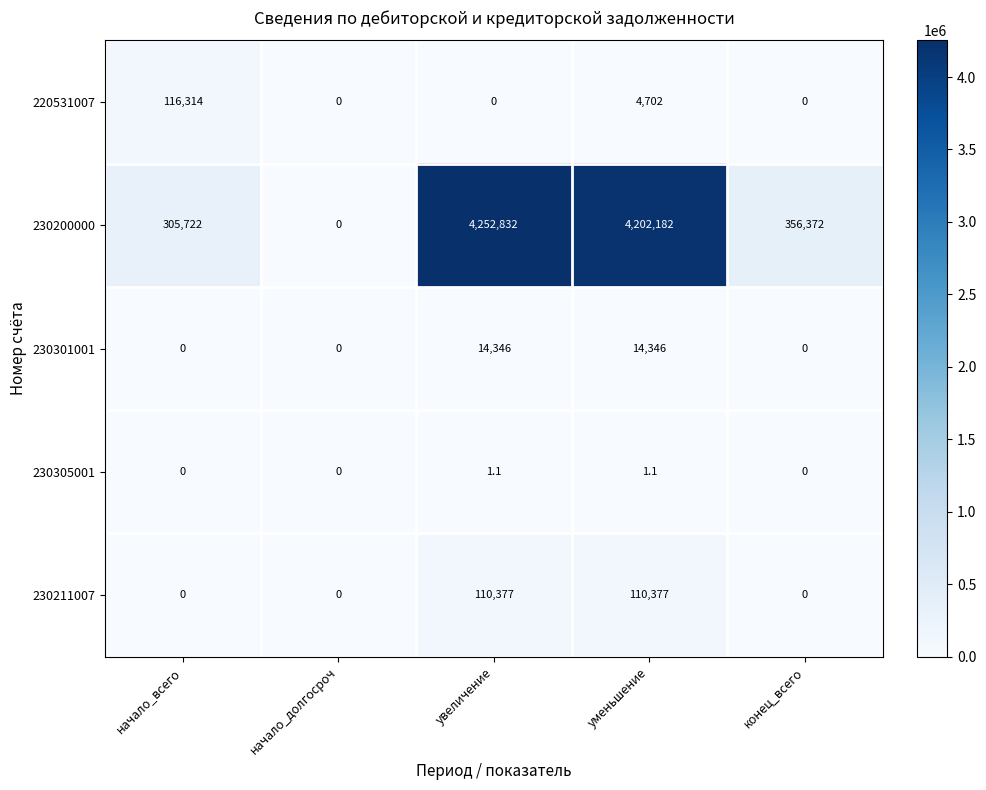

Between начало_всего and конец_всего, which series saw the biggest shift?

220531007